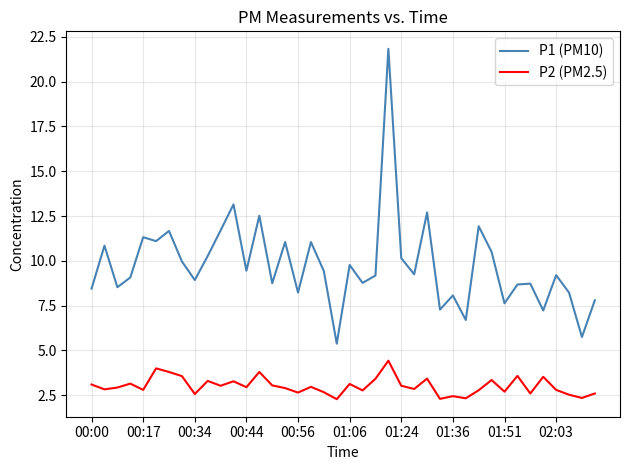

Which series has the largest total across all categories?

P1 (PM10)